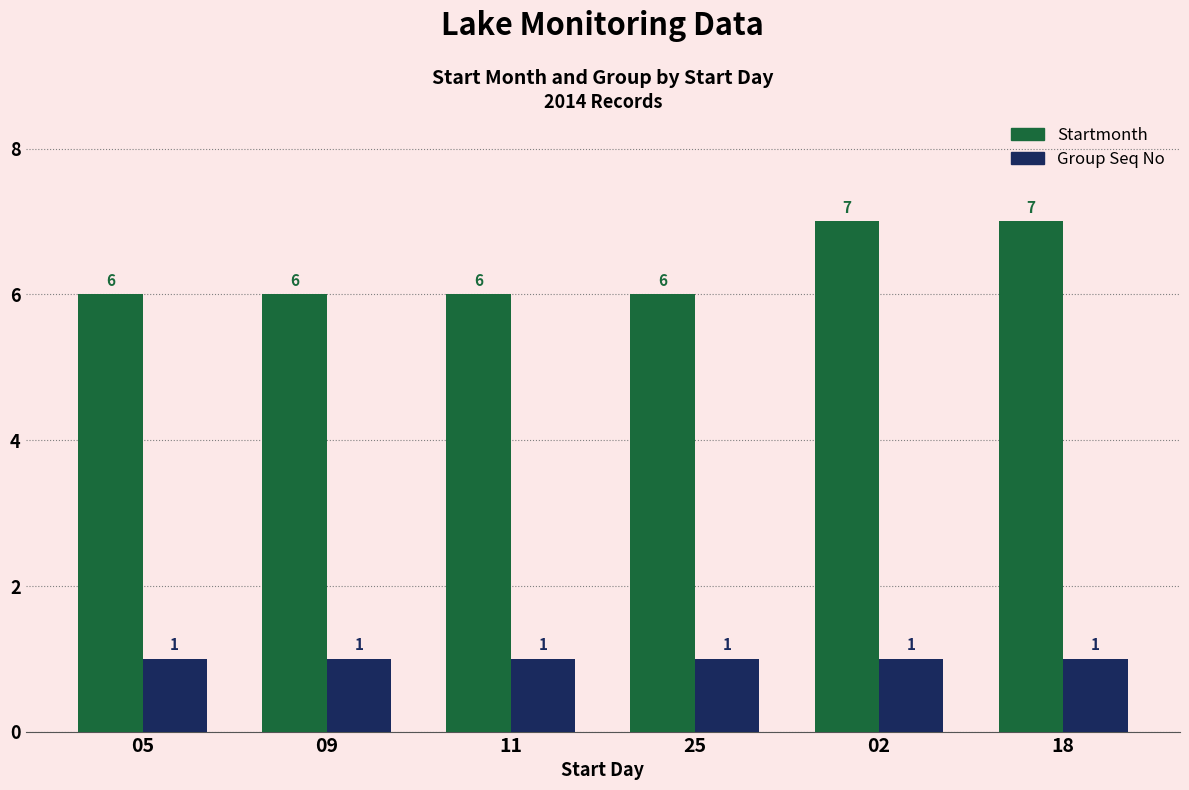

What is the value of the Group Seq No bar at the 5th from the left?

1